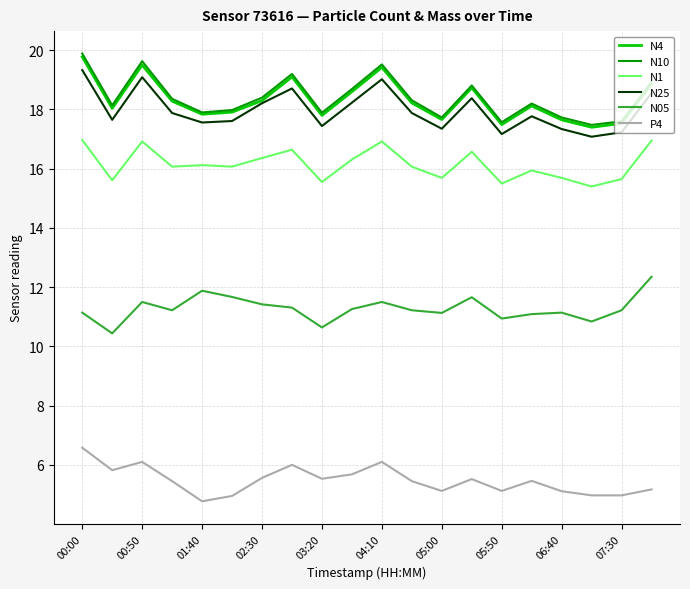

True or false: N25 and N10 intersect in this chart.

False